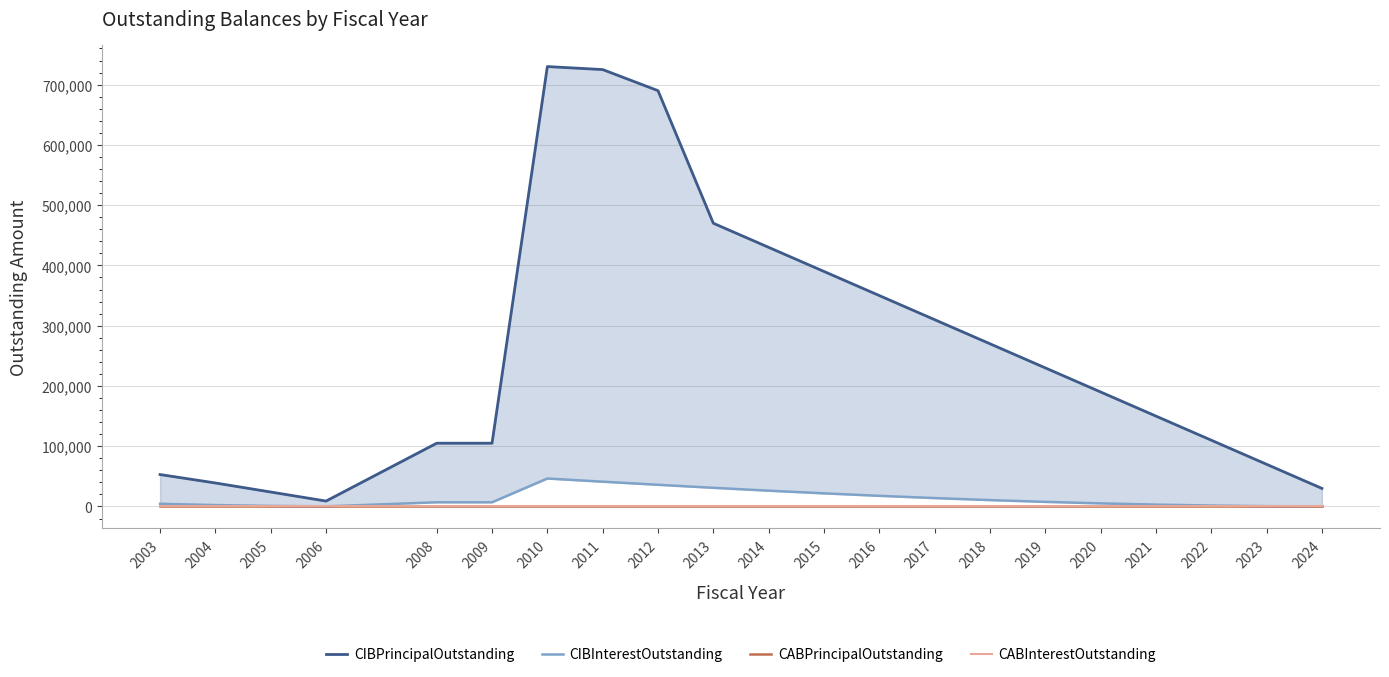

Does the chart display data point markers on the line(s)?

No